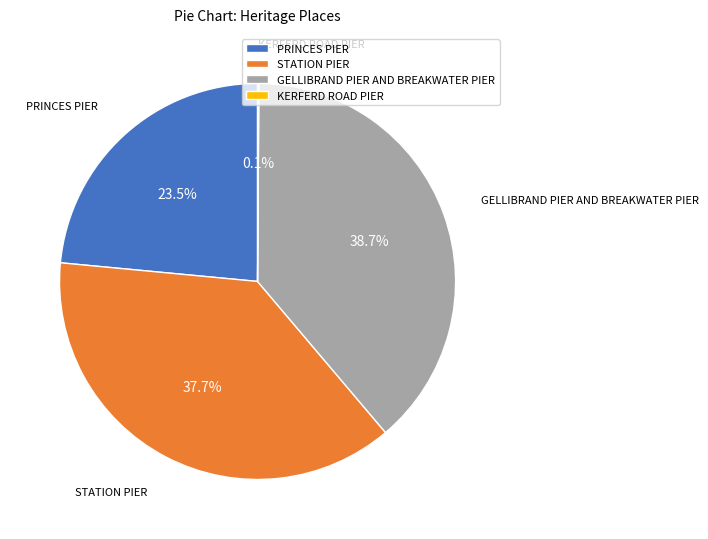

Which category has the biggest portion of the pie?

GELLIBRAND PIER AND BREAKWATER PIER